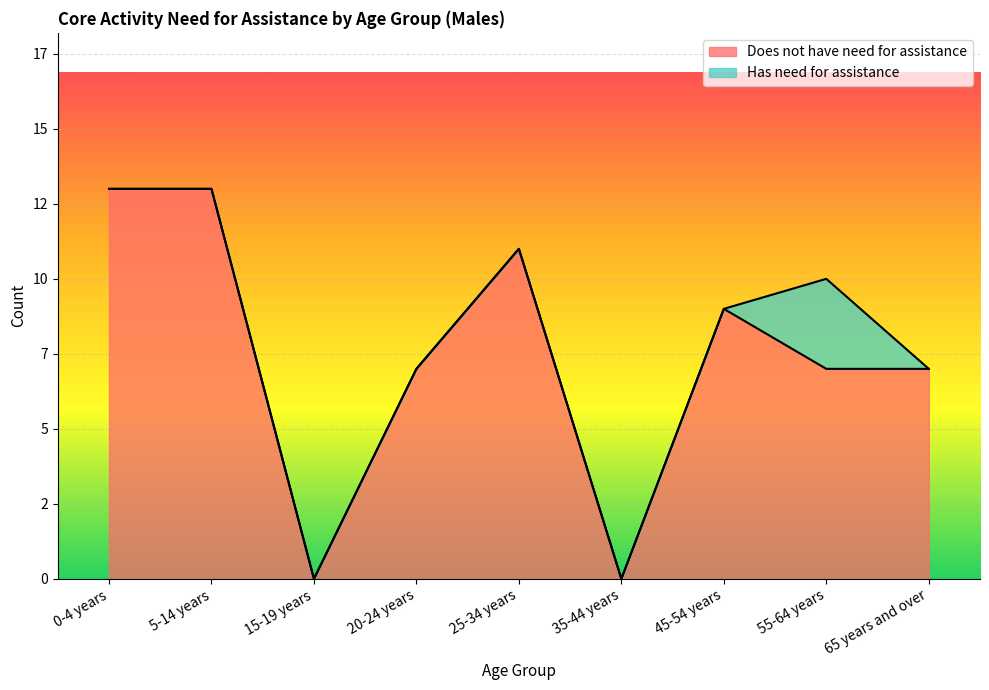

What is the approximate value at 55-64 years?

7